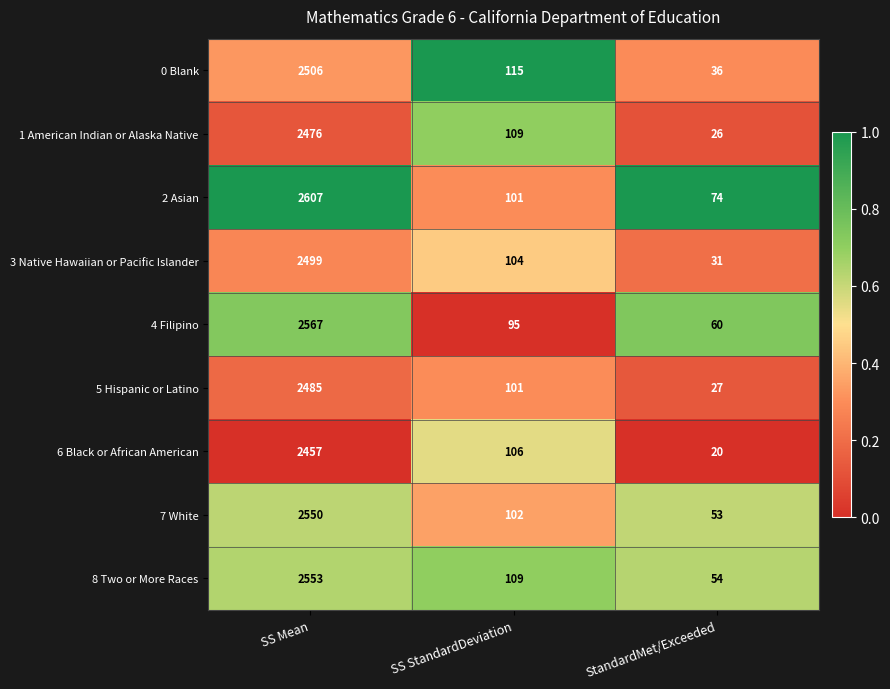

What is the difference between the highest and lowest values at SS StandardDeviation?

20